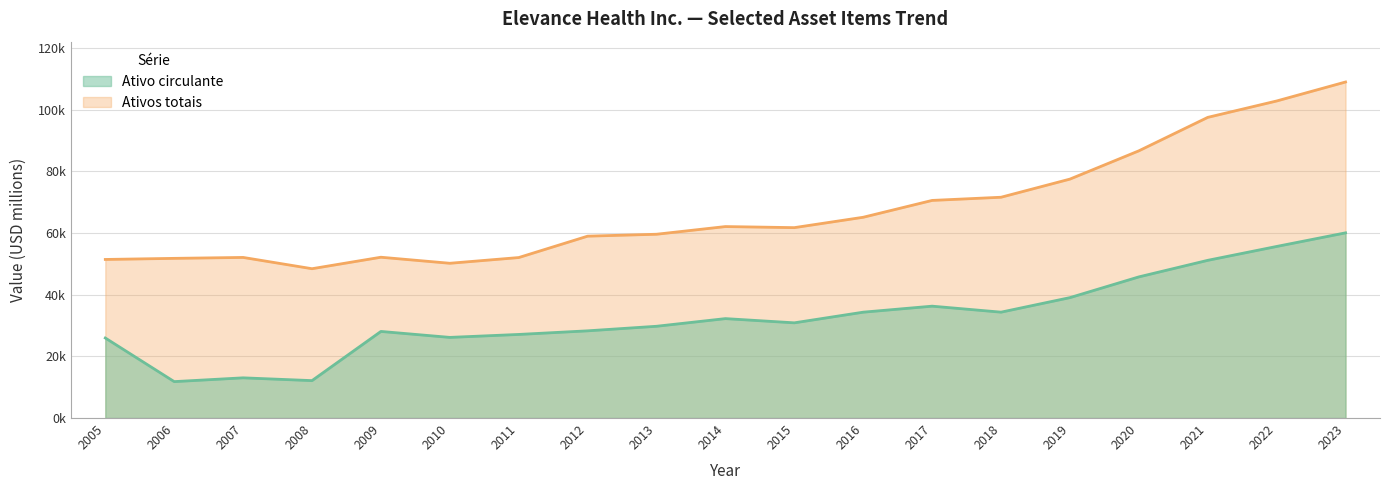

True or false: Ativos totais and Ativo circulante cross at least once.

False